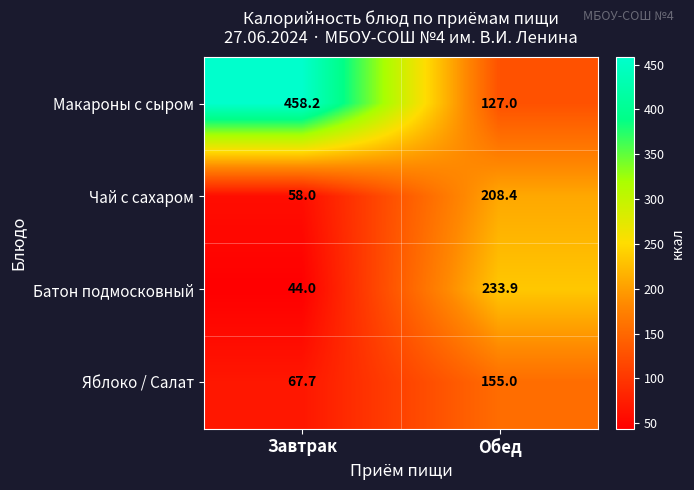

Reading right to left, list all the values displayed in this chart.

Макароны с сыром: Обед=127.0	Завтрак=458.2
Чай с сахаром: Обед=208.4	Завтрак=58.0
Батон подмосковный: Обед=233.9	Завтрак=44.0
Яблоко / Салат: Обед=155.0	Завтрак=67.7